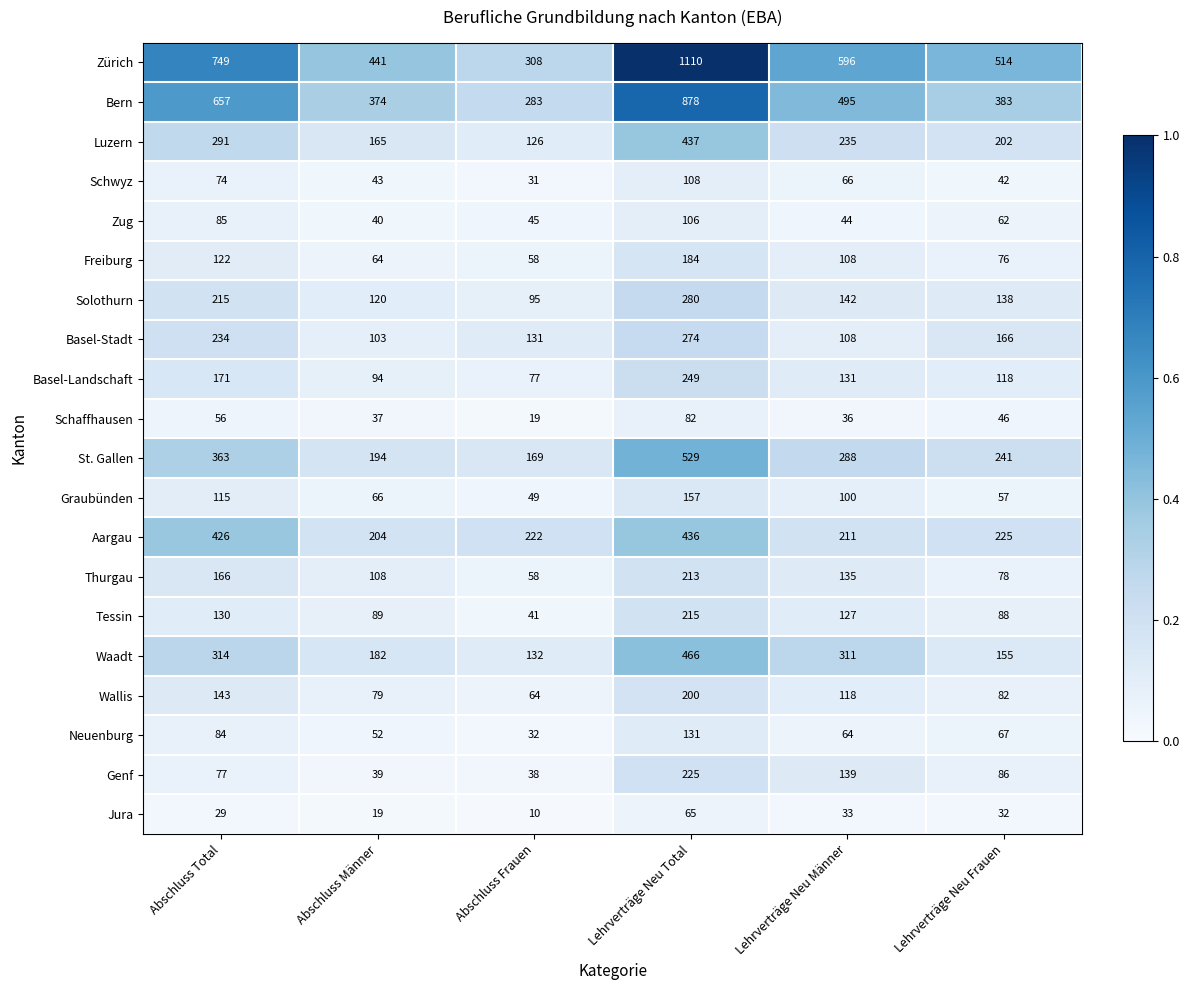

At Abschluss Total, list the series in order from largest to smallest.

Zürich, Bern, Aargau, St. Gallen, Waadt, Luzern, Basel-Stadt, Solothurn, Basel-Landschaft, Thurgau, Wallis, Tessin, Freiburg, Graubünden, Zug, Neuenburg, Genf, Schwyz, Schaffhausen, Jura